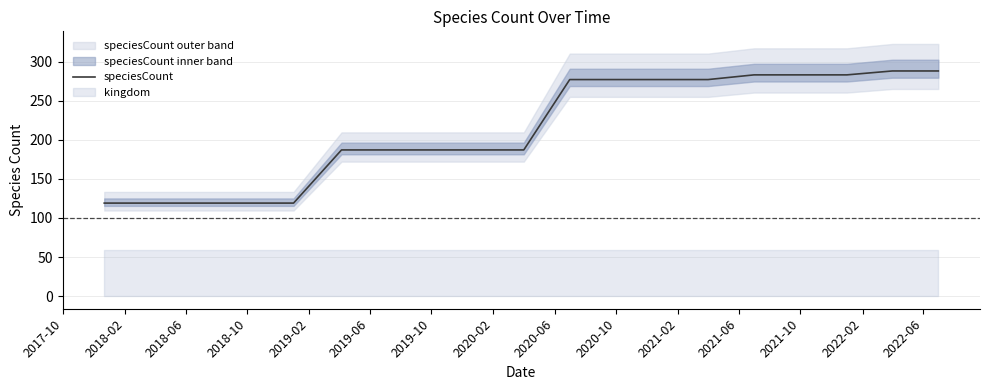

What is the minimum value for speciesCount?

119